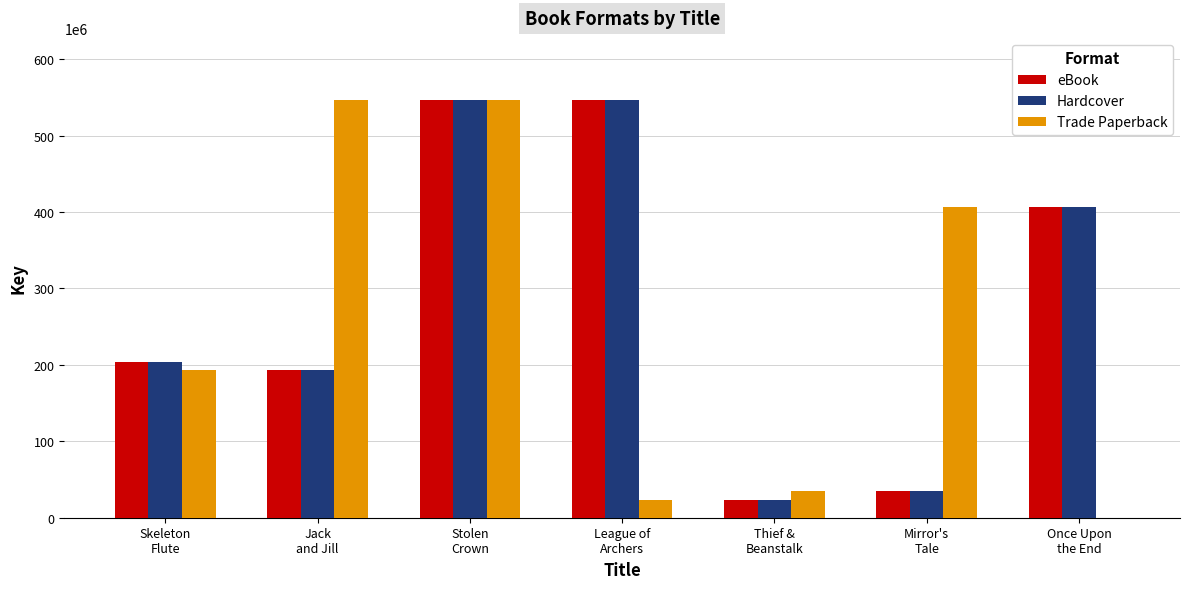

What is the sum of all Hardcover values?

1952821565